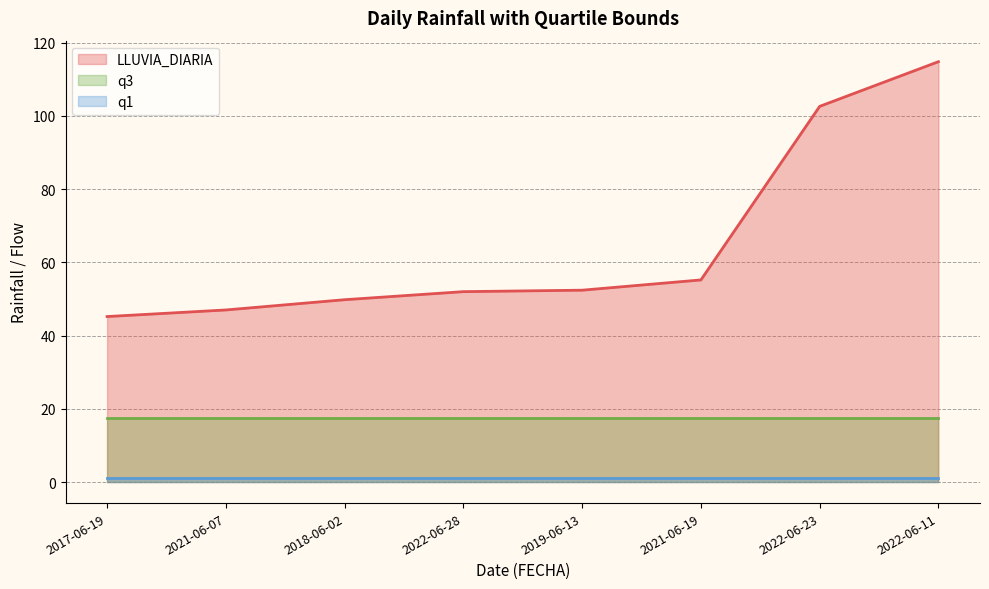

What is the approximate value of q3 at 2022-06-28?

17.4